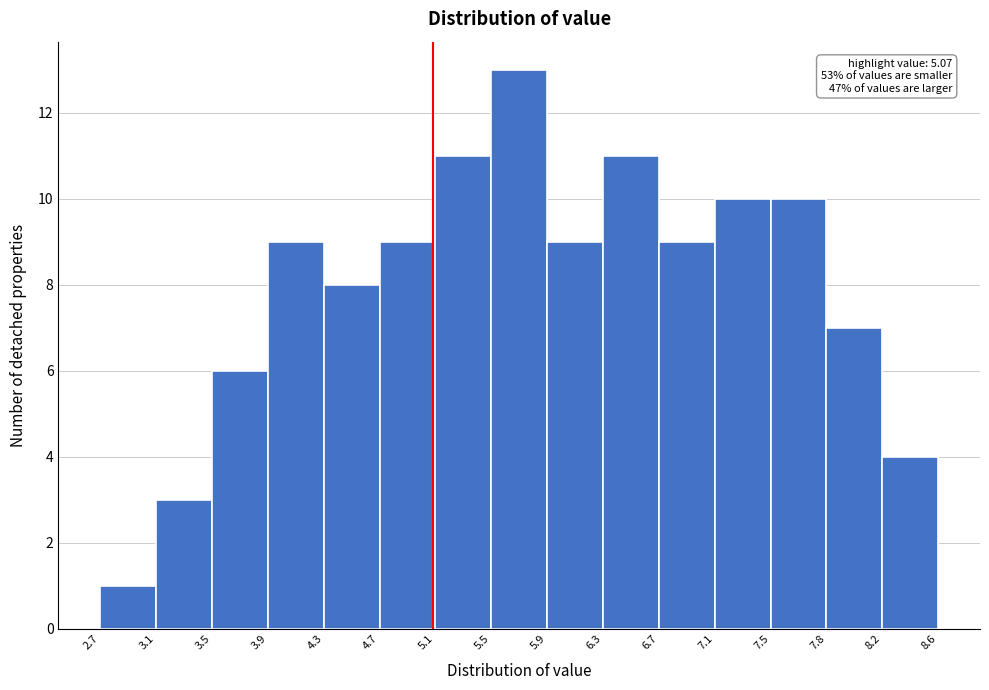

Which range on the x-axis has the tallest bar?

5.5 to 5.9